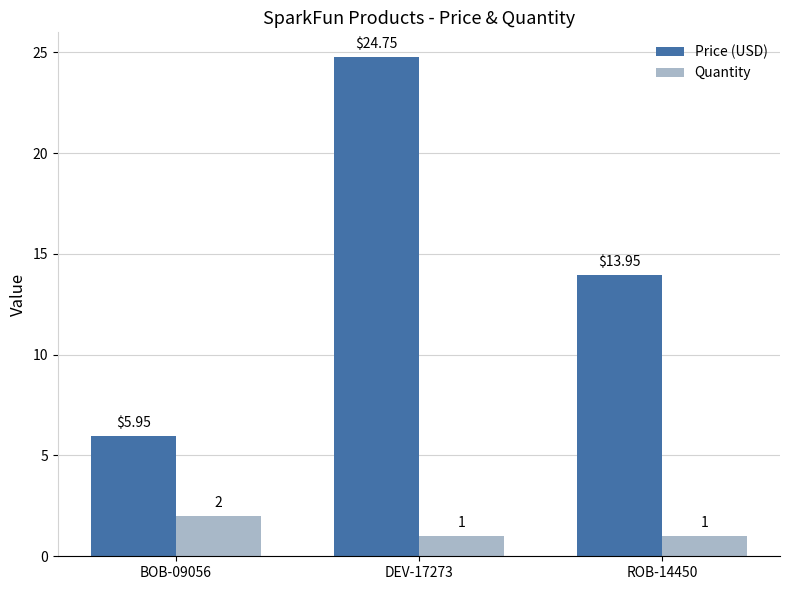

Between BOB-09056 and DEV-17273, which series saw the biggest shift?

Price (USD)